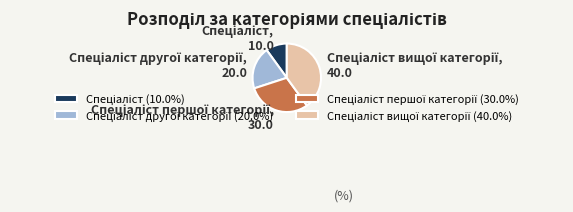

Is there a majority slice in this chart?

No